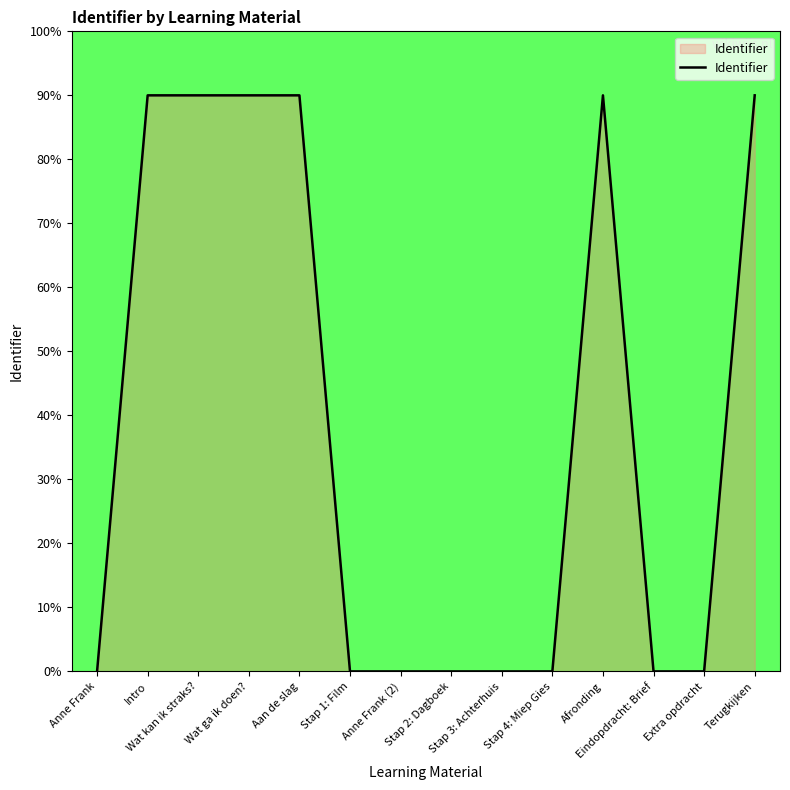

What is the maximum value shown in the chart?

90.0